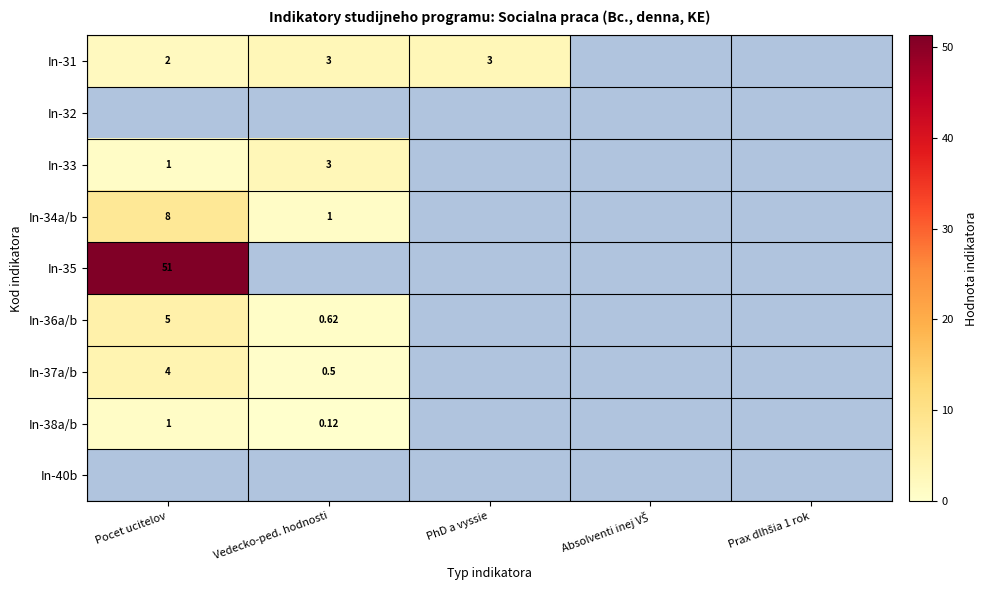

Which series has the largest total across all categories?

In-35